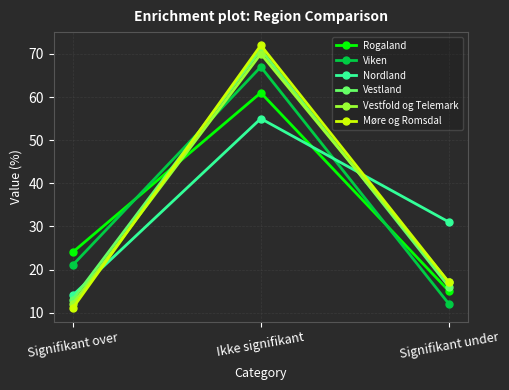

Which series has the largest range (max minus min)?

Møre og Romsdal